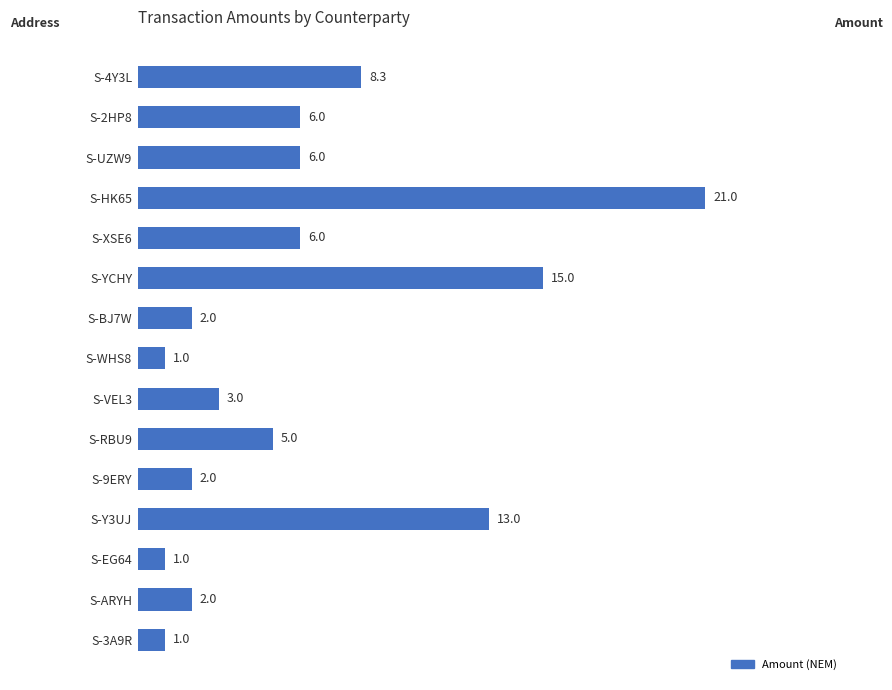

The value at S-YCHY is 15.0. True or false?

True